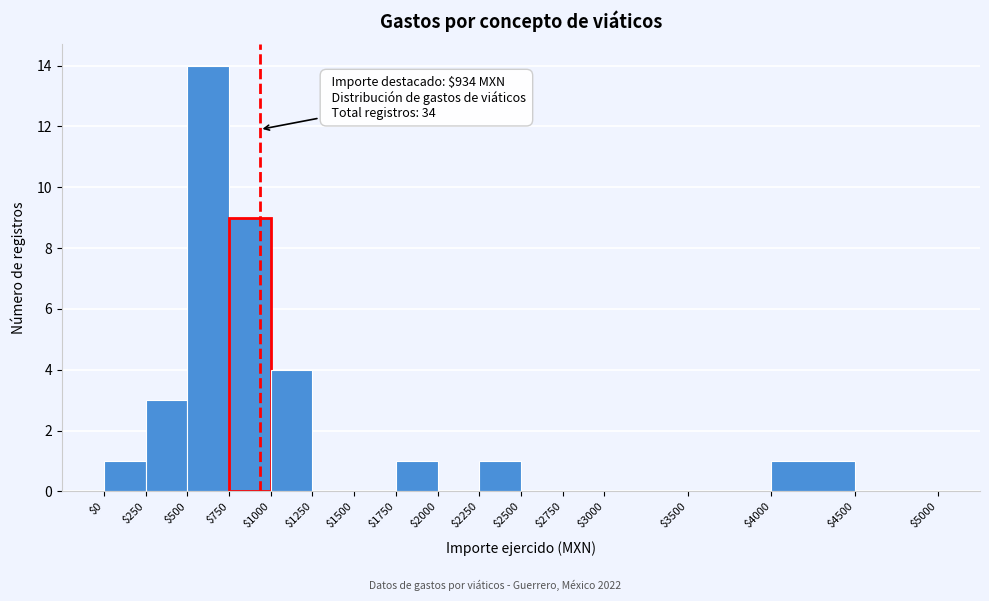

Over which range of the x-axis is the bar tallest?

$500 to $750